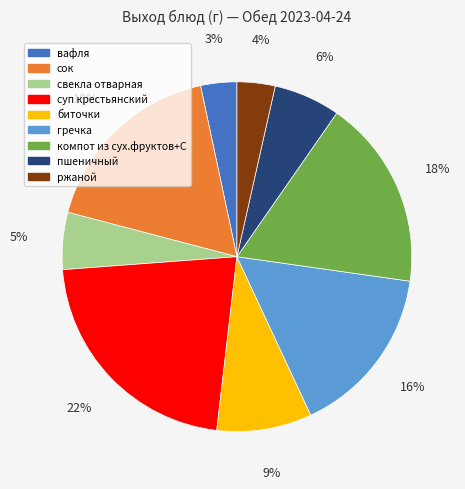

How many slices are in this pie chart?

9